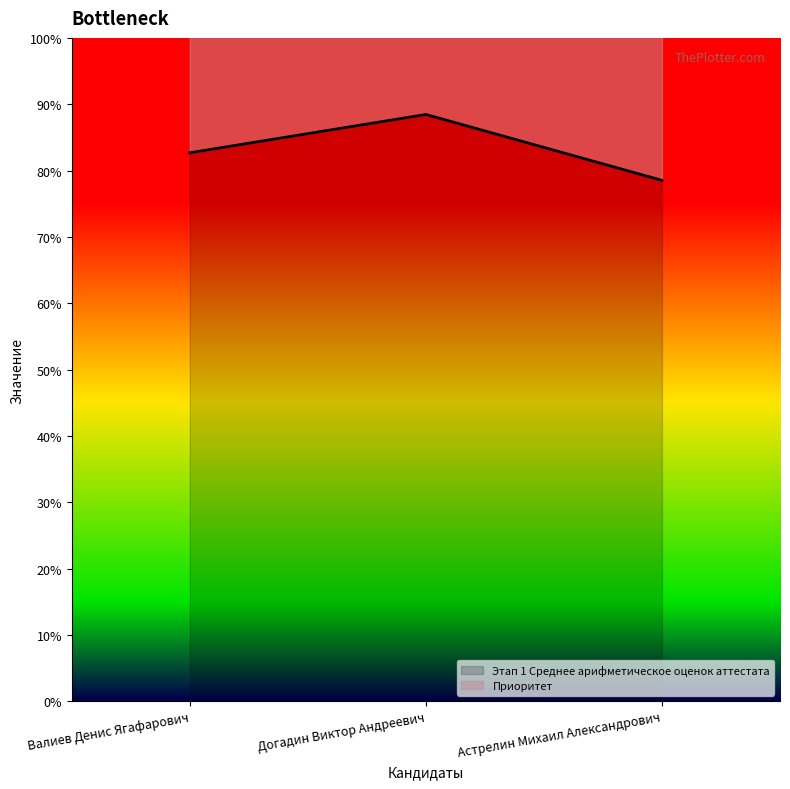

How many values are between 0 and 1?

3